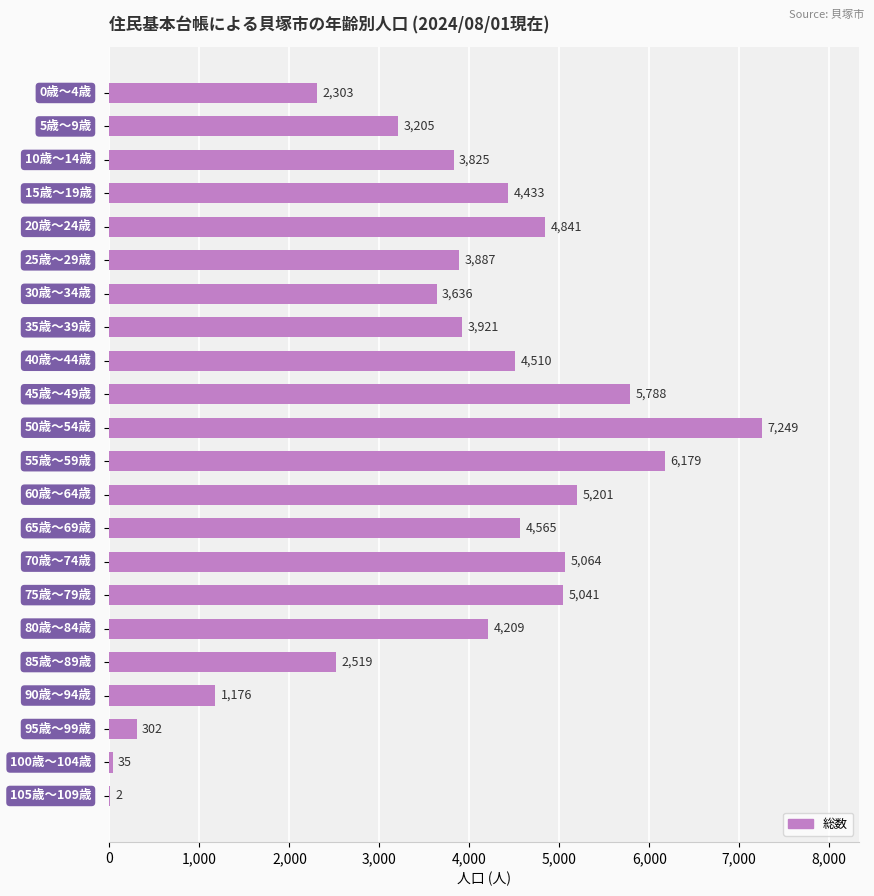

What is the greatest value displayed?

7249